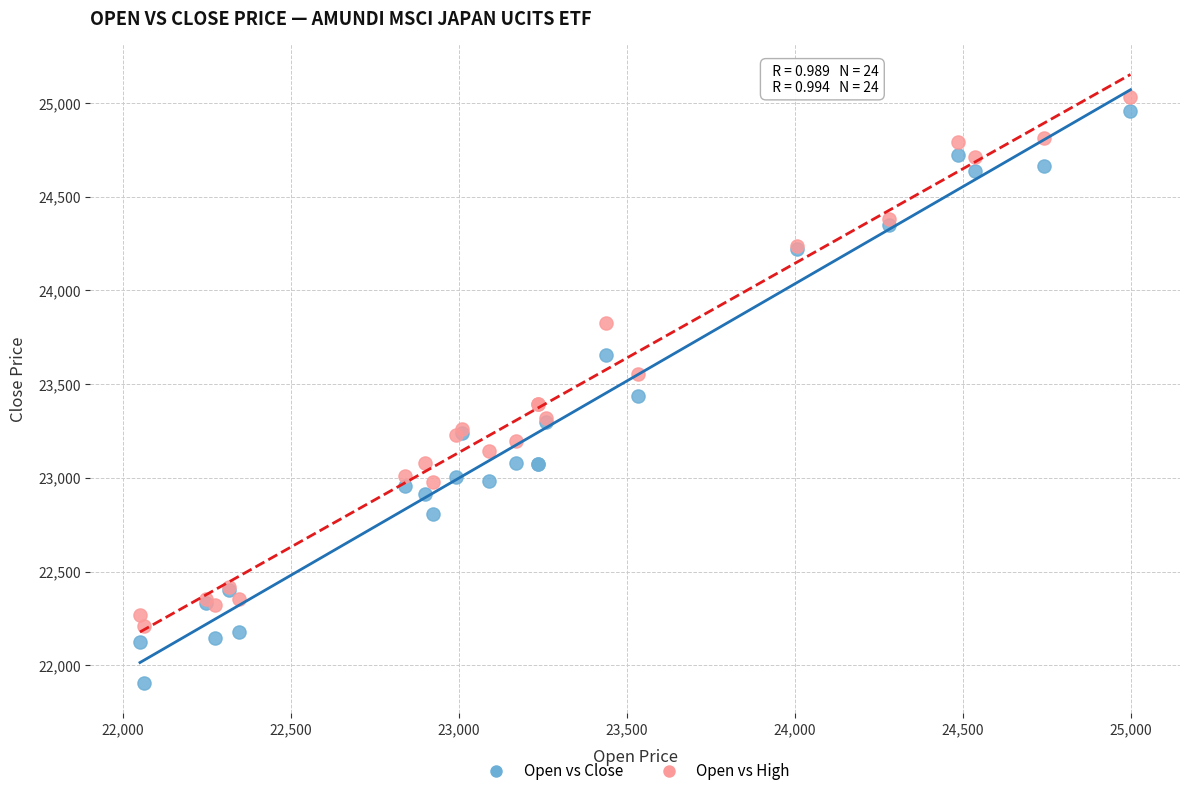

Which series reaches the maximum Y coordinate?

Open vs High